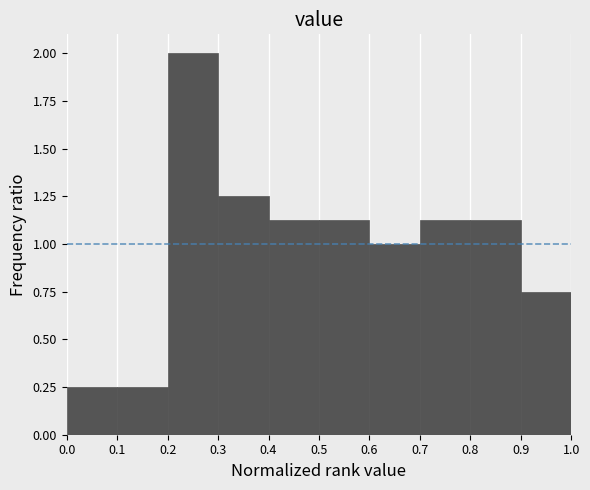

Reading left to right, list every bar in this chart as the range it spans on the x-axis followed by its height. The values are not printed on the chart, so give them approximately, as read against the axis.

0.0 to 0.1: 0.25
0.1 to 0.2: 0.25
0.2 to 0.3: 2.00
0.3 to 0.4: 1.25
0.4 to 0.5: 1.15
0.5 to 0.6: 1.15
0.6 to 0.7: 1.00
0.7 to 0.8: 1.15
0.8 to 0.9: 1.15
0.9 to 1.0: 0.75